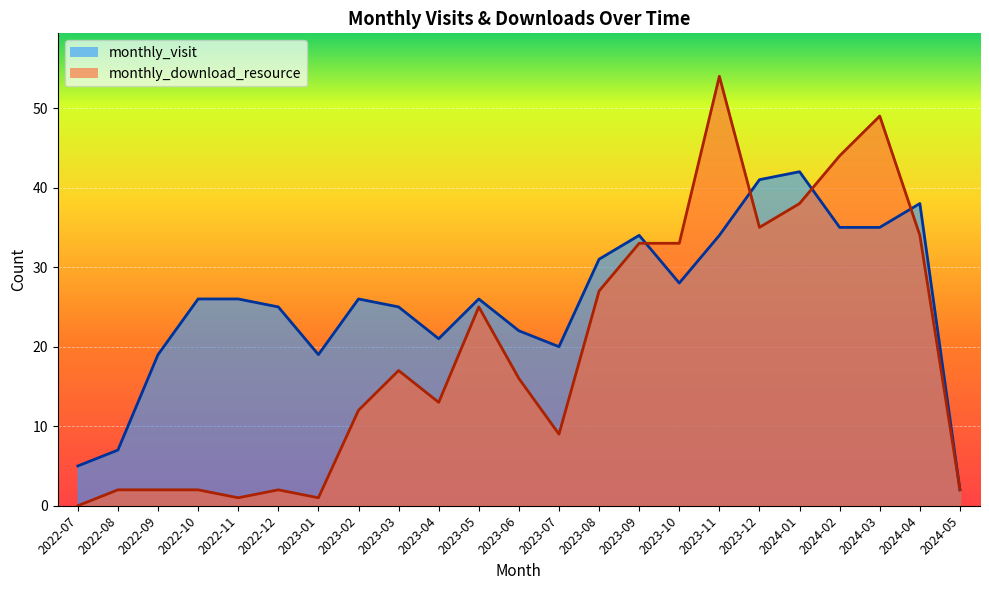

Is the value of monthly_download_resource at 2023-10 greater than the value of monthly_visit at 2022-08?

Yes